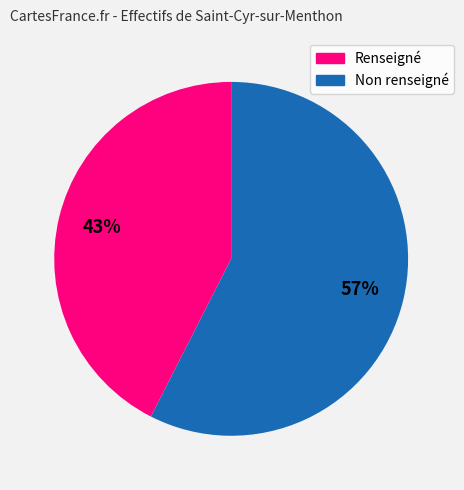

Is there a majority slice in this chart?

Yes